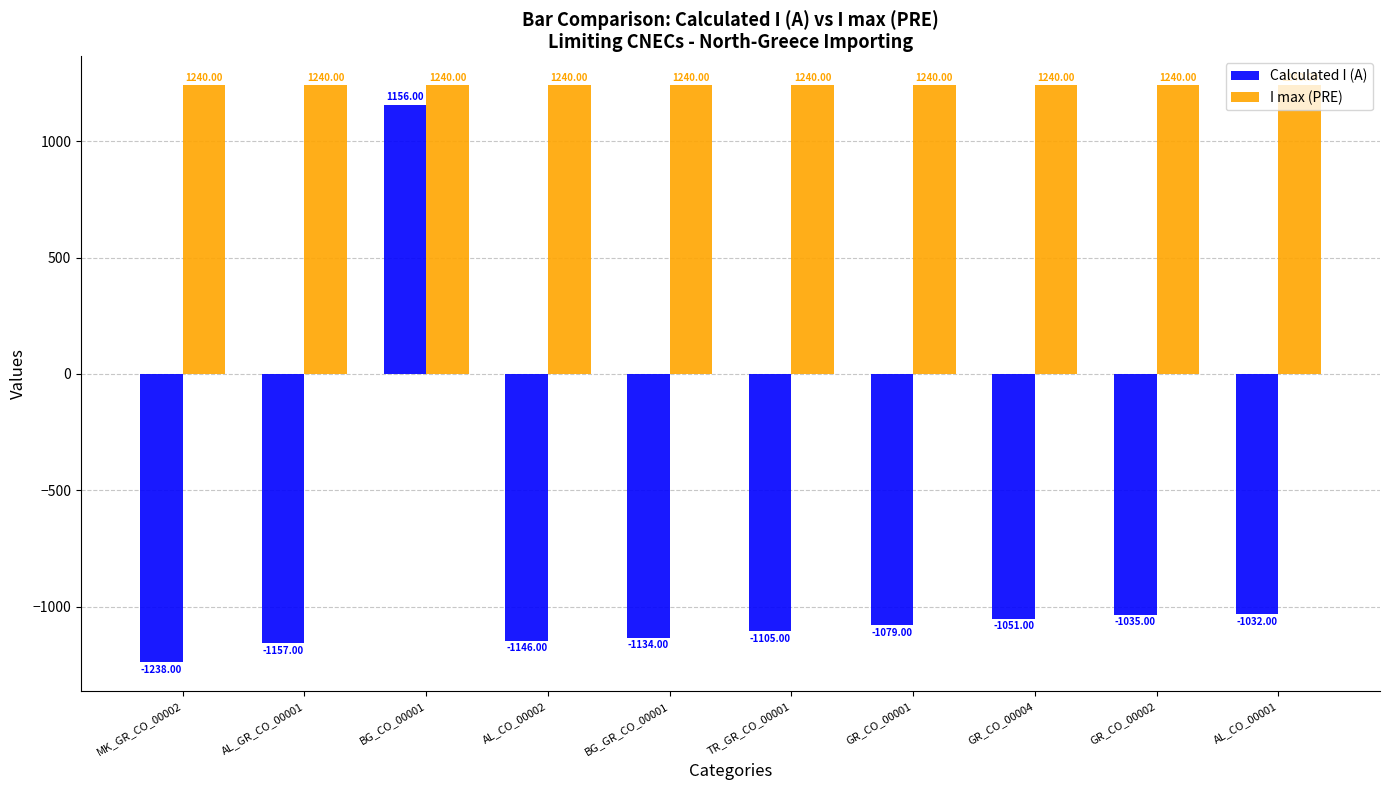

Is it true that Calculated I (A) equals -1051 at GR_CO_00004?

True